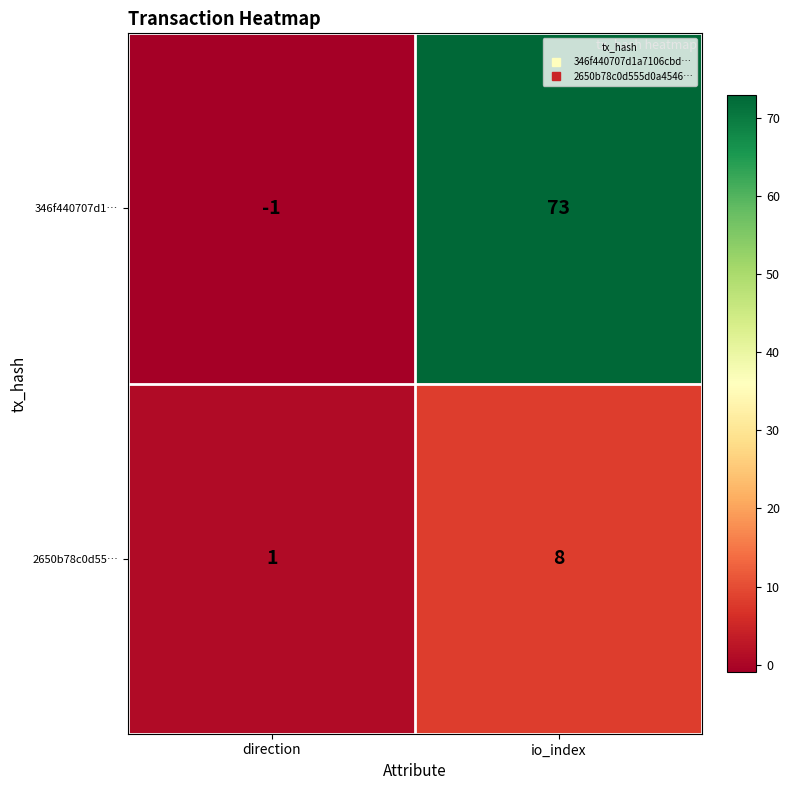

At which label is 346f440707d1… closest to 36?

direction